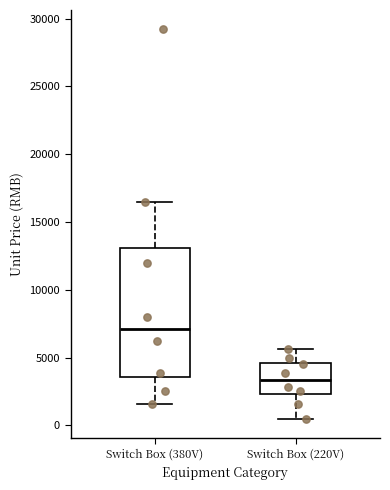

Which box is the tallest, from its lower edge to its upper edge?

Switch Box (380V)